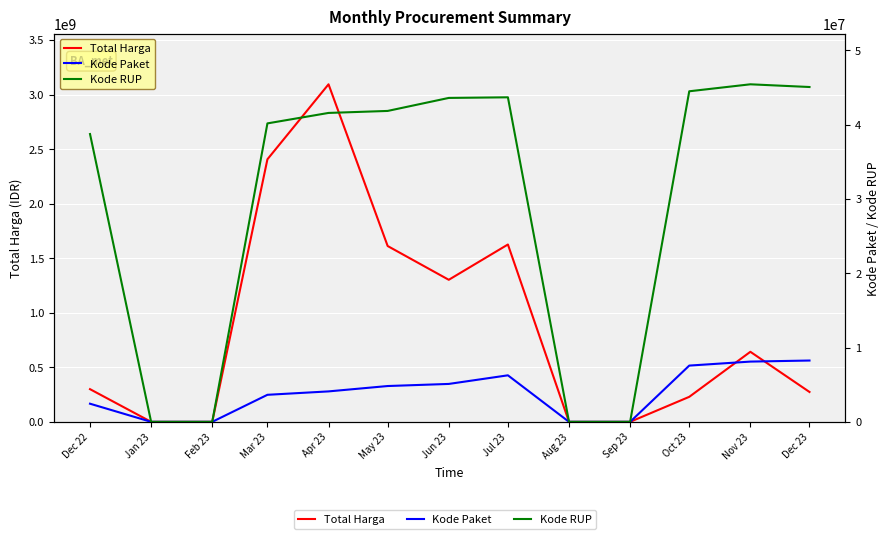

What is the sum of all Kode RUP values?

384564706